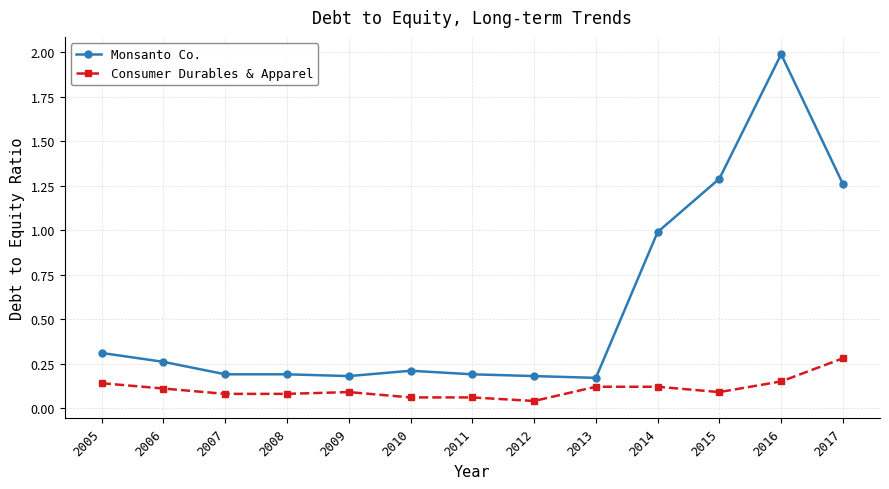

What is the sum of the Monsanto Co. values at 2015 and 2011?

1.5